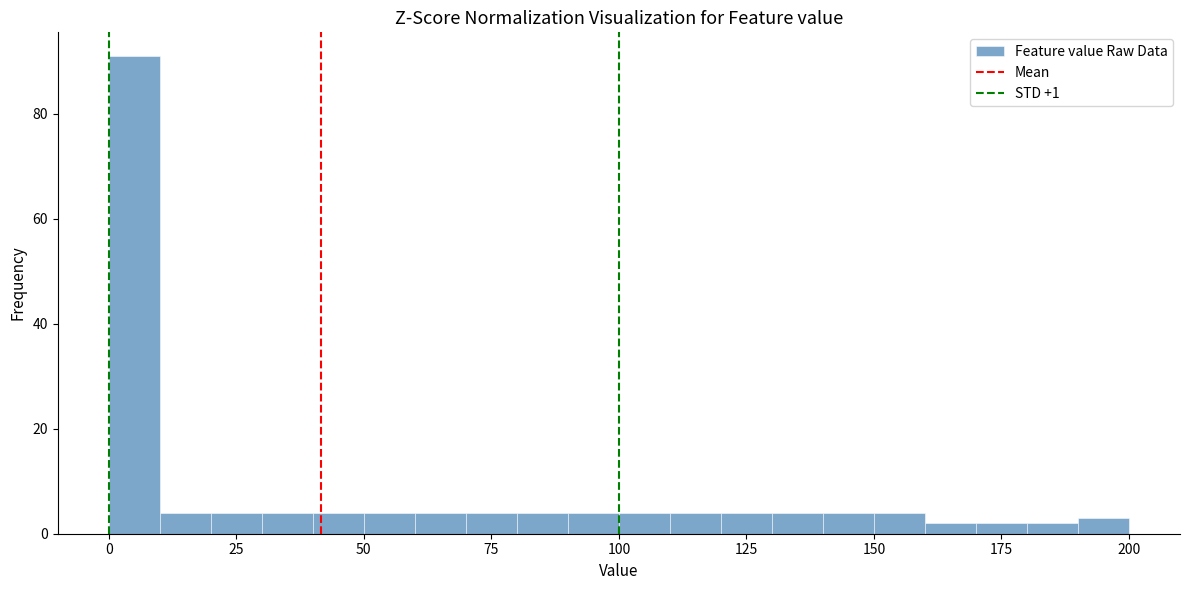

Around what value on the x-axis is the tallest bar? Give the approximate position of its centre, as read against the axis.

5